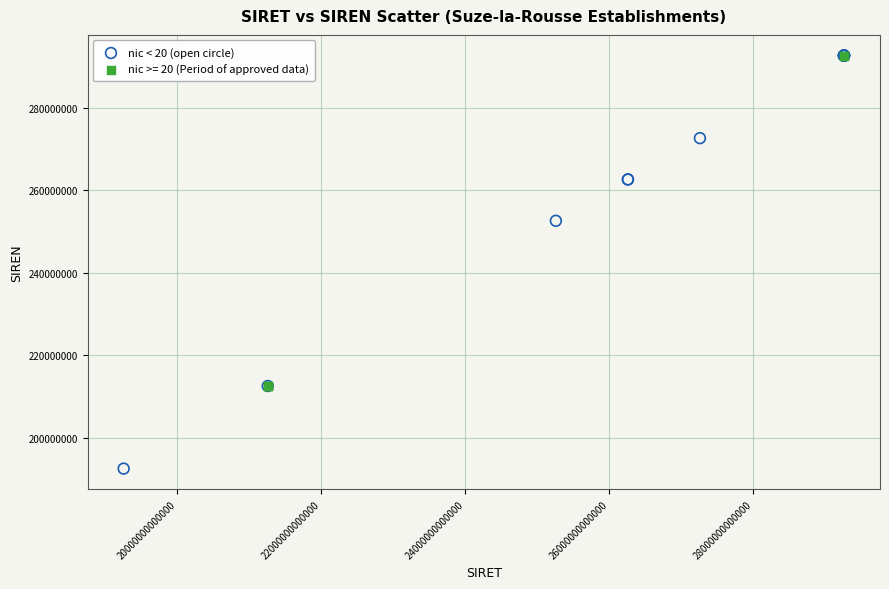

Which series contains the lowest Y value?

nic < 20 (open circle)